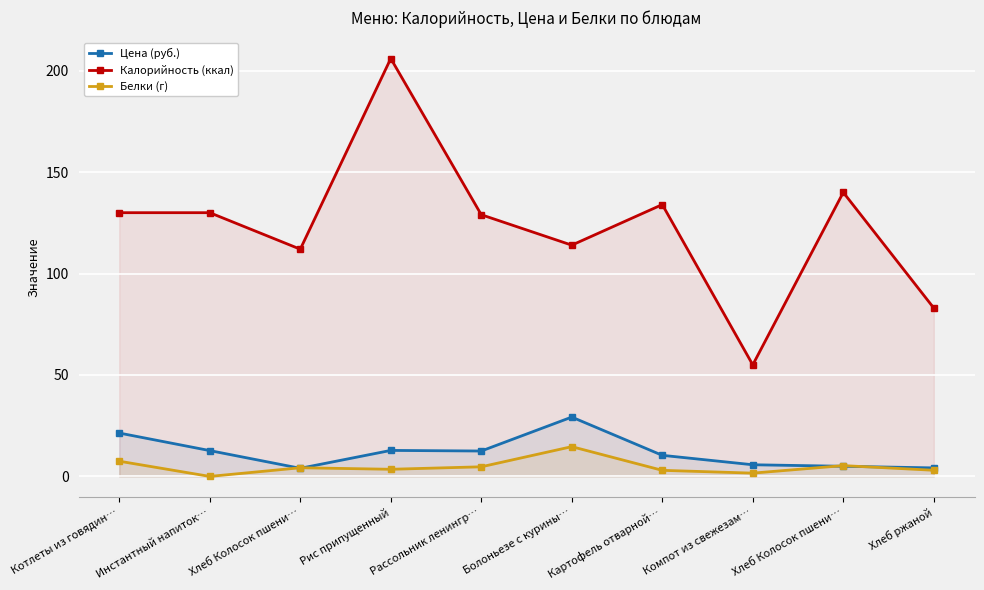

How many values in the Белки (г) series are below 4?

5